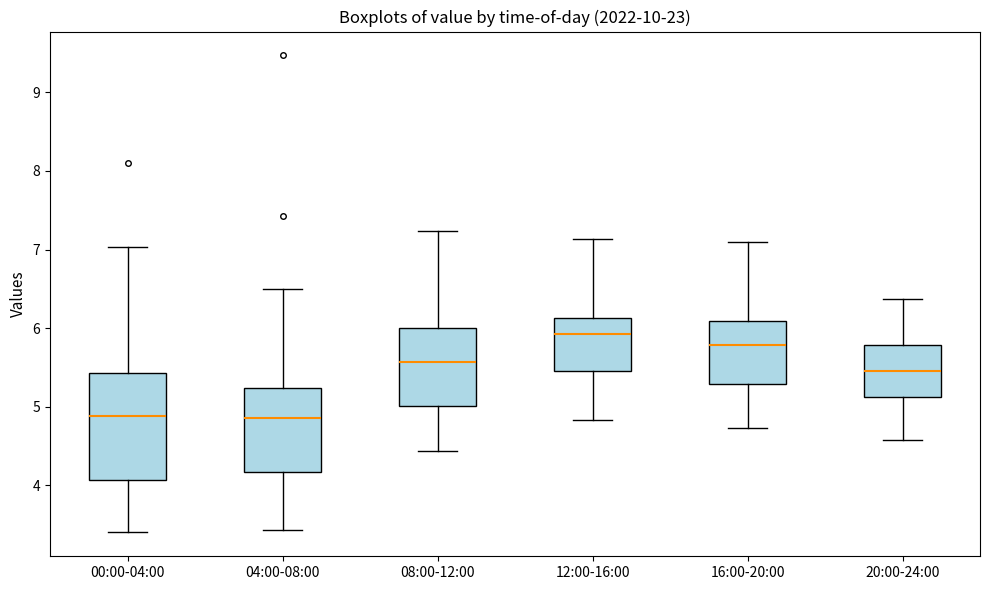

Comparing the boxes themselves (not the whiskers), which one is the tallest?

00:00-04:00